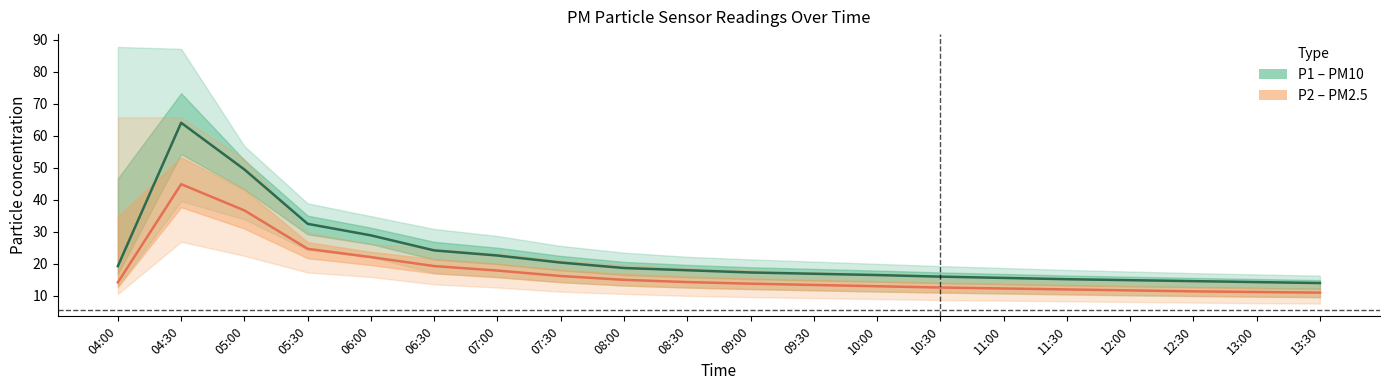

What is the label of the 8th point from the right?

10:00